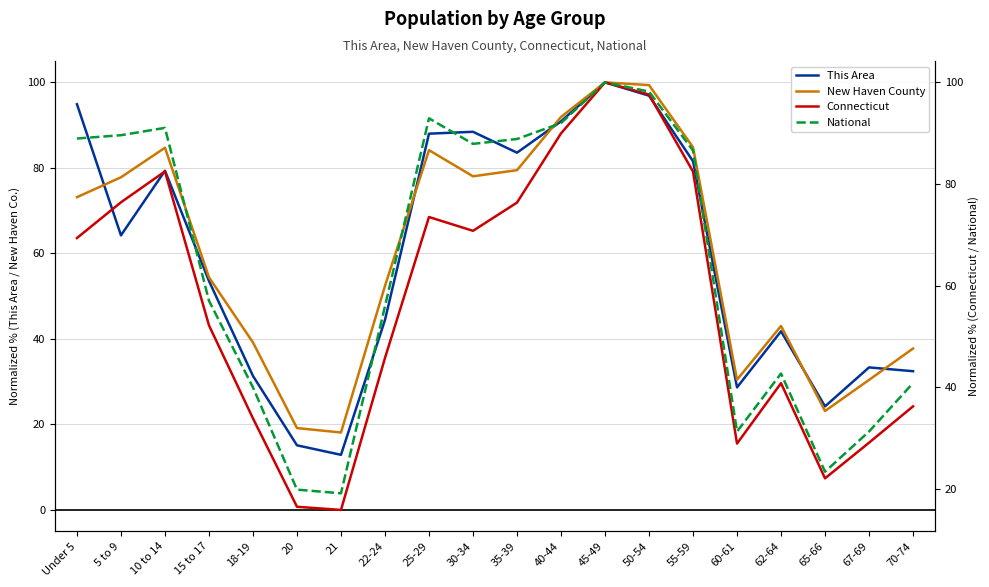

At which label does Connecticut first exceed 69?

Under 5